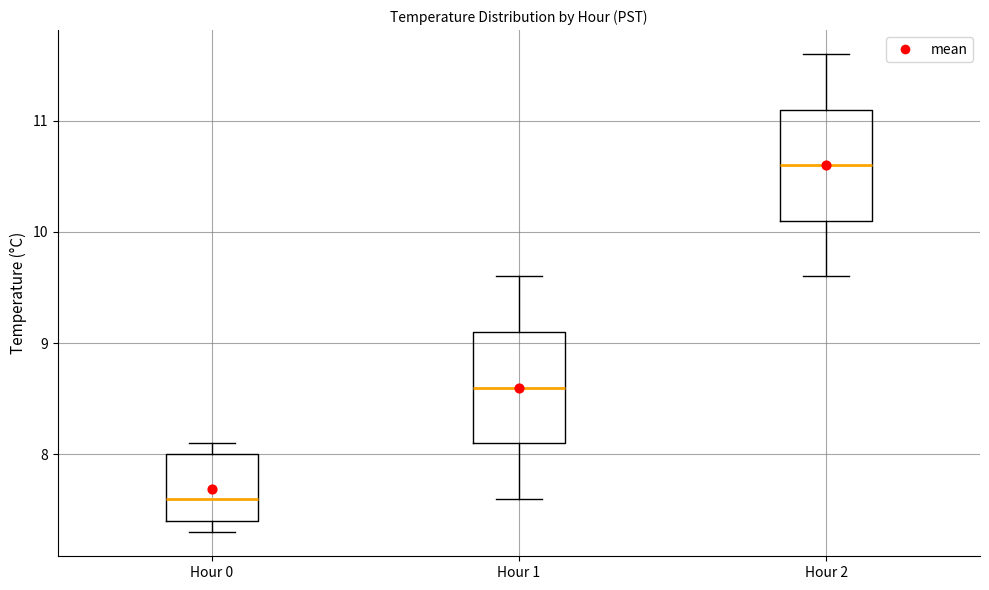

Reading left to right, read every box against the y-axis: the position of its median line, the range the box covers, and the ends of its whiskers. The values are not printed on the chart, so give them approximately, as read against the axis.

Hour 0: median 7.6, box 7.4 to 8.0, whiskers 7.3 to 8.1
Hour 1: median 8.6, box 8.1 to 9.1, whiskers 7.6 to 9.6
Hour 2: median 10.6, box 10.1 to 11.1, whiskers 9.6 to 11.6